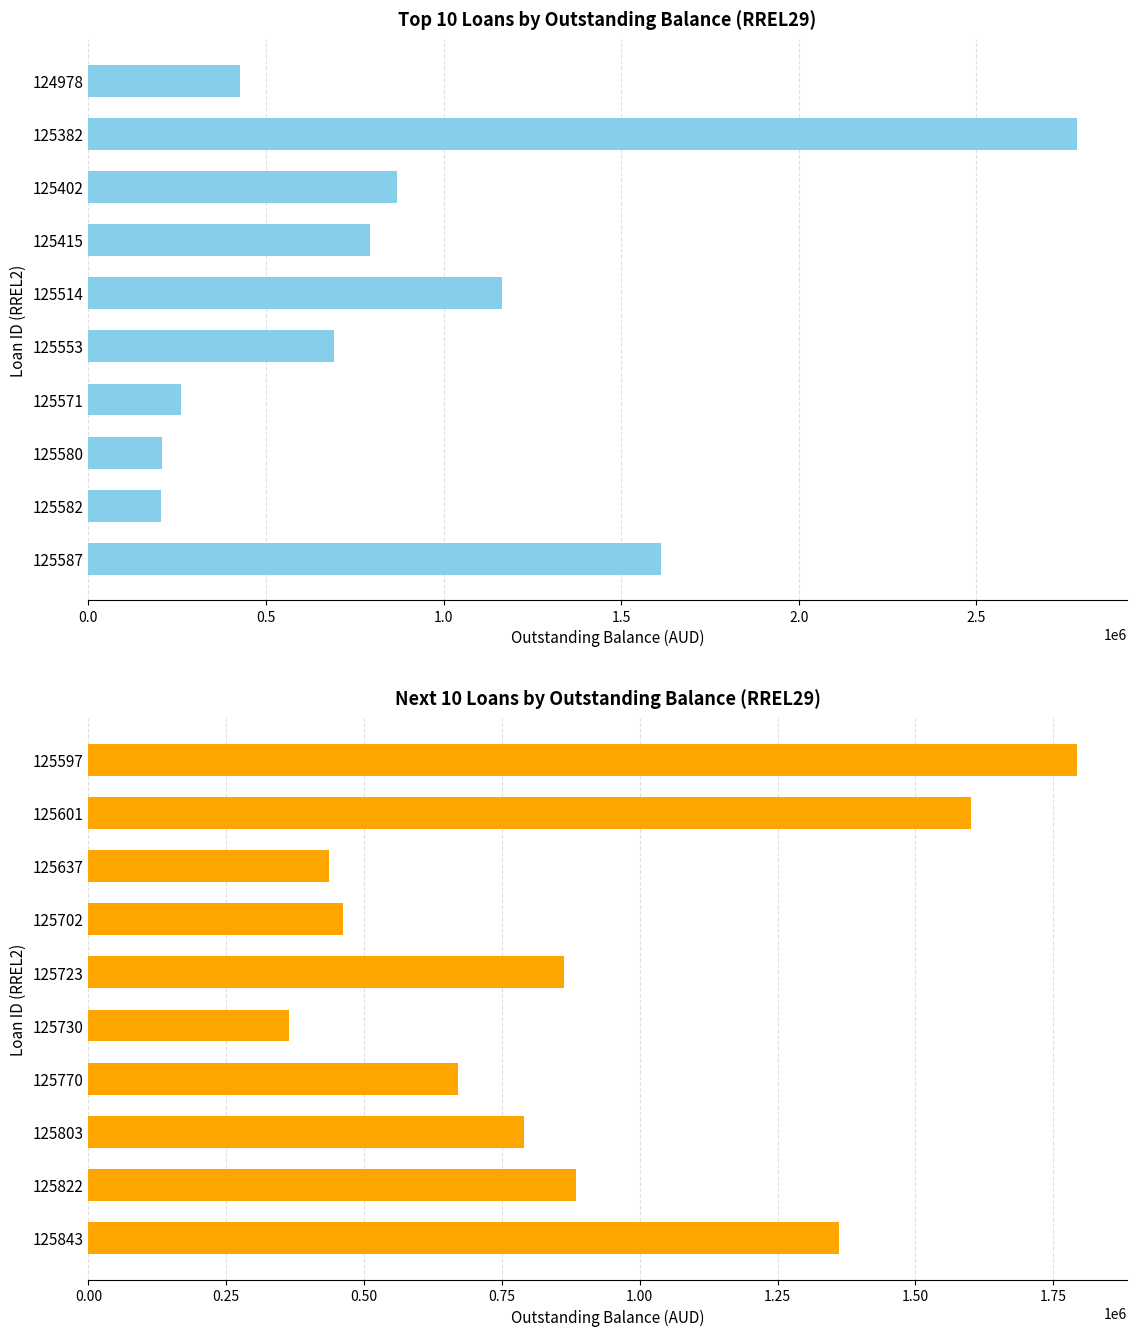

How many data points does each series have?

10